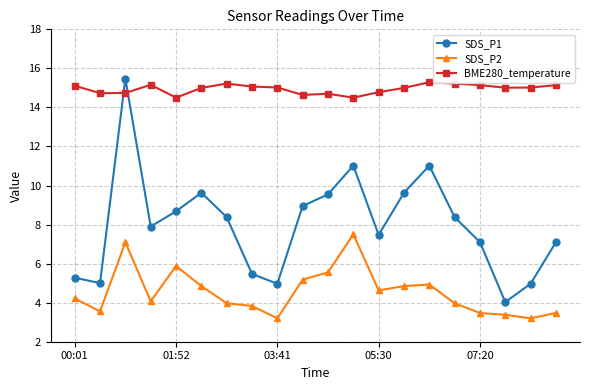

Which series ends up on top after the final intersection of BME280_temperature and SDS_P1?

BME280_temperature